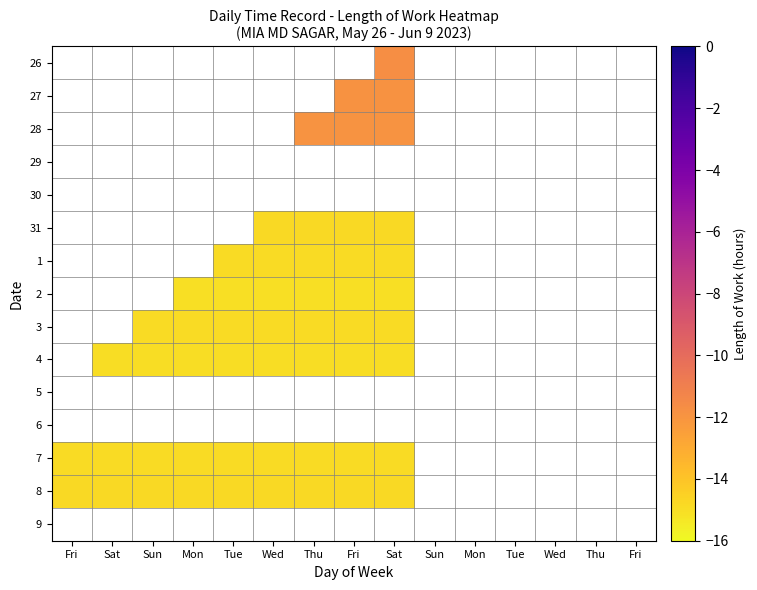

Between Fri and Wed, which is larger?

Wed